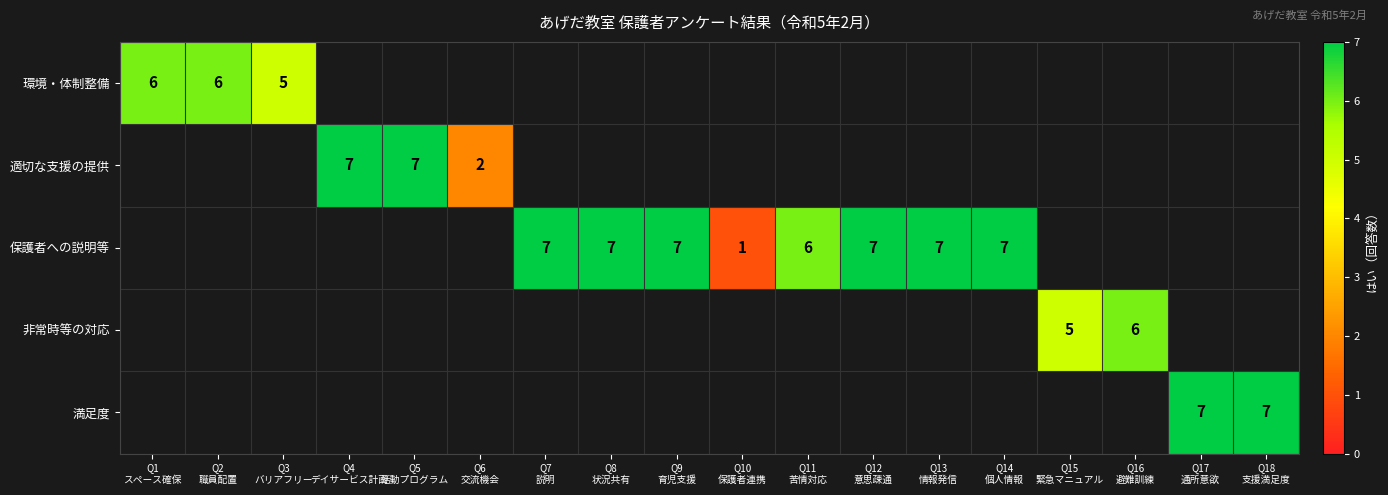

How many positive values does the 非常時等の対応 series have?

2